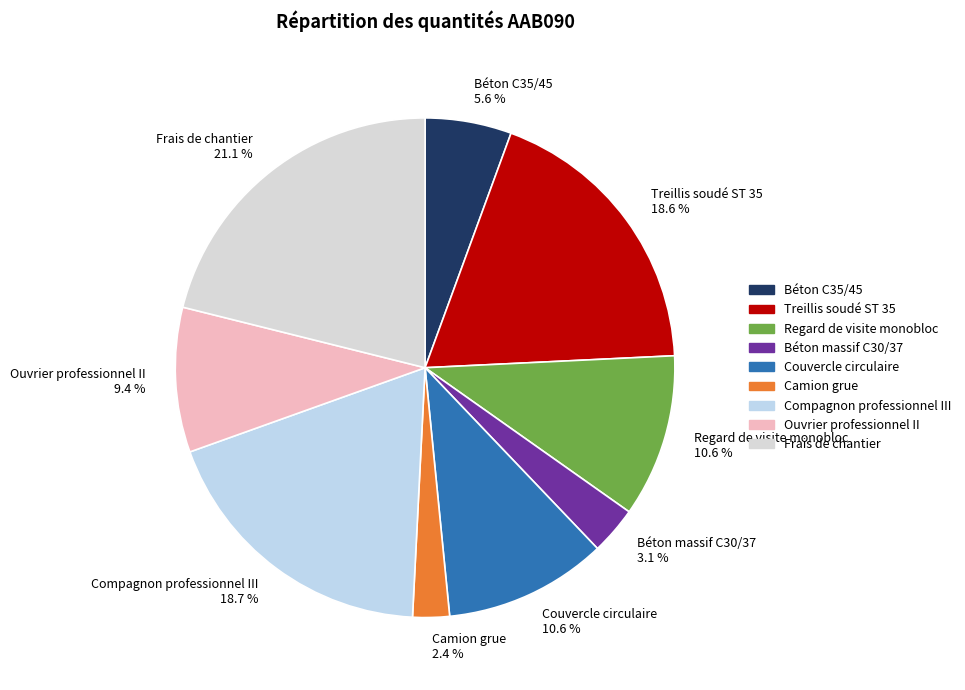

Does Béton C35/45 account for over 50% of the chart?

No